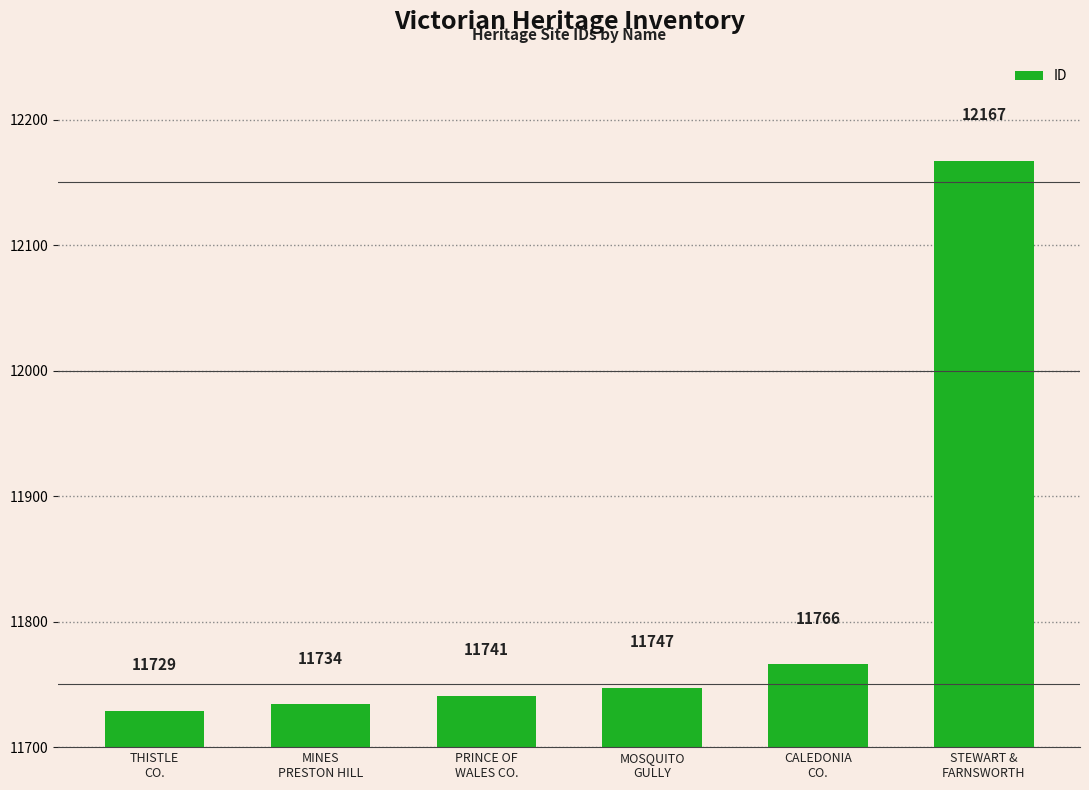

How many values are below 11747?

3